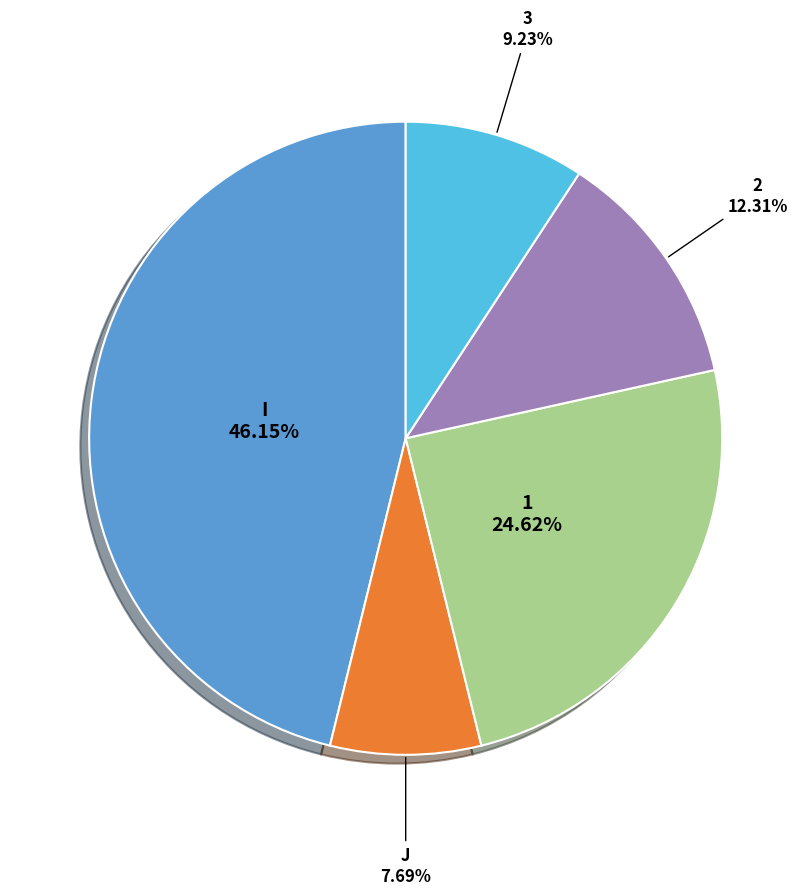

How many segments does this pie chart have?

5